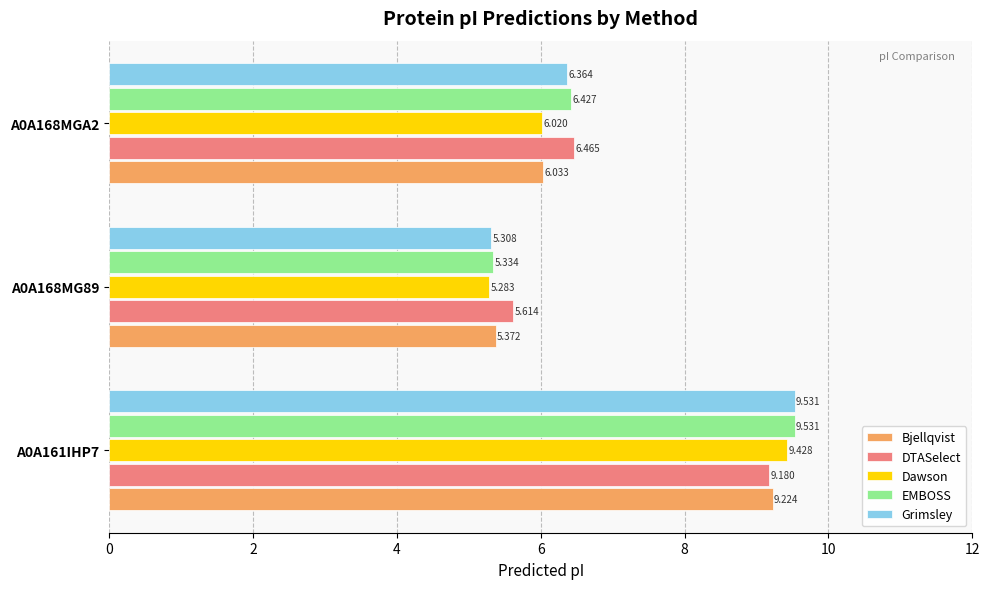

Is the value of Bjellqvist at A0A168MG89 greater than the value of EMBOSS at A0A168MGA2?

No